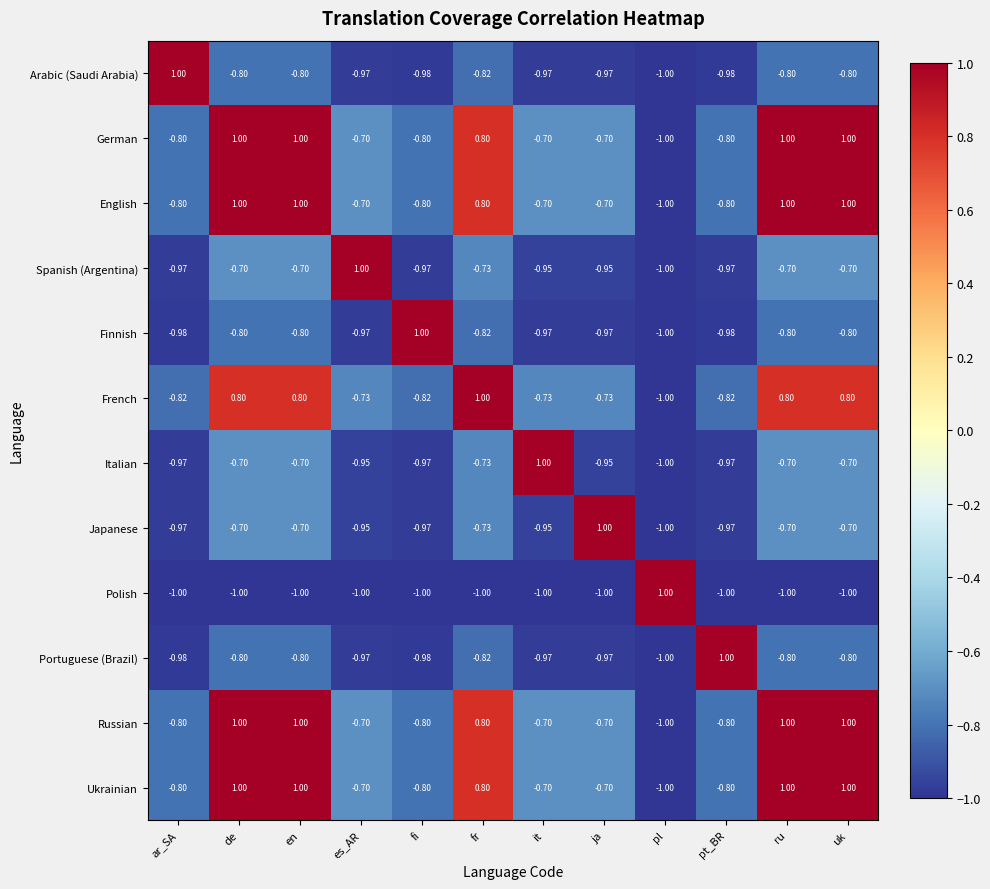

Is the value of Finnish at pl greater than the value of German at pt_BR?

No